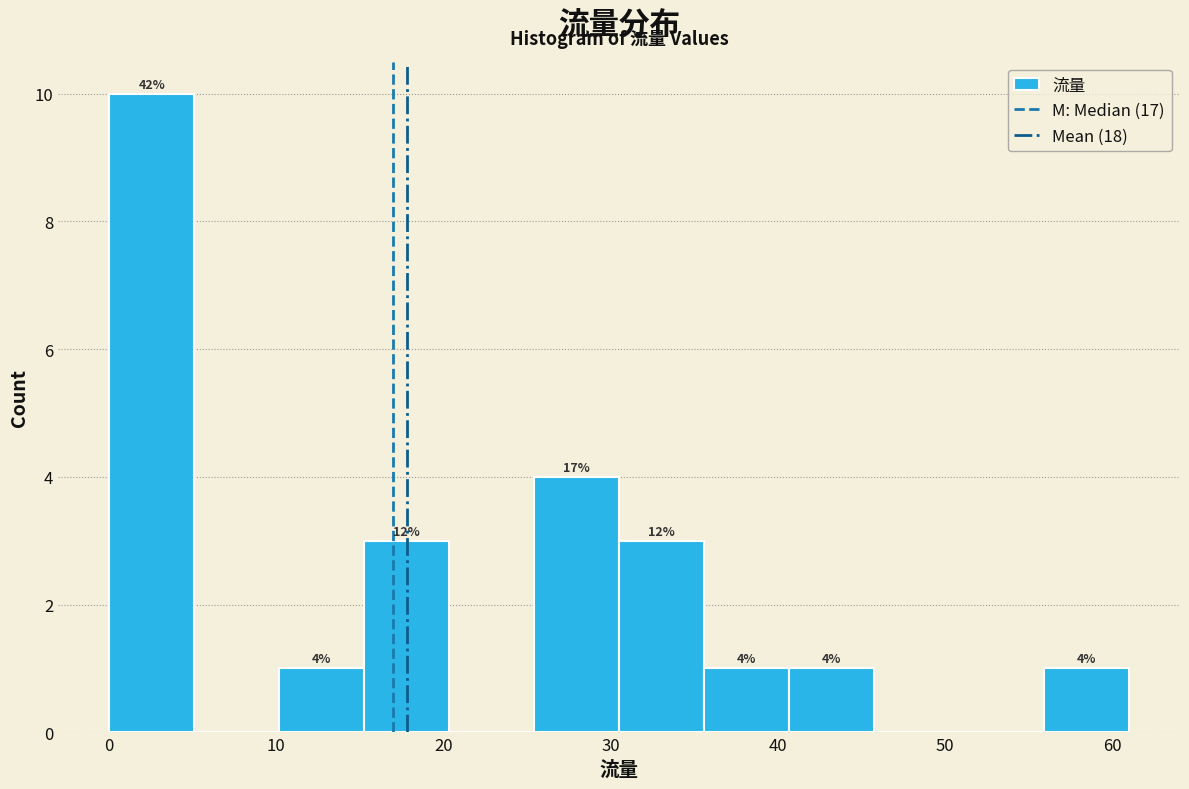

Which range on the x-axis has the tallest bar?

0 to 5